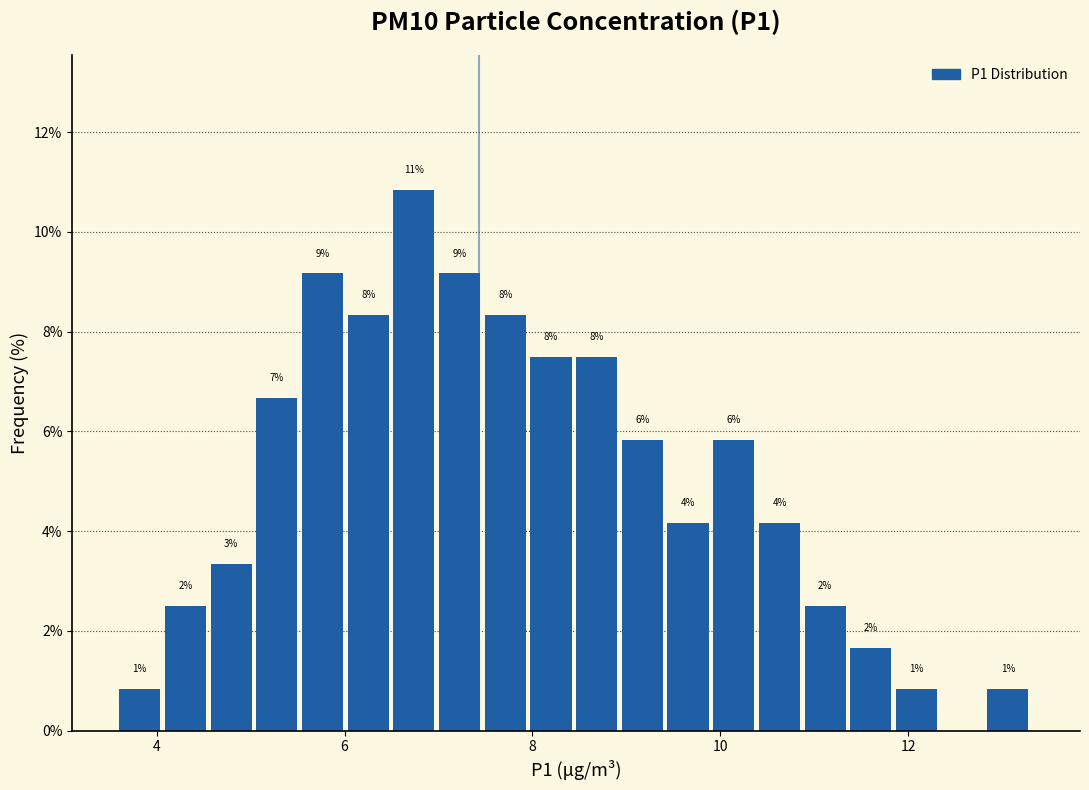

Read against the x-axis, roughly where is the centre of the tallest bar?

6.8